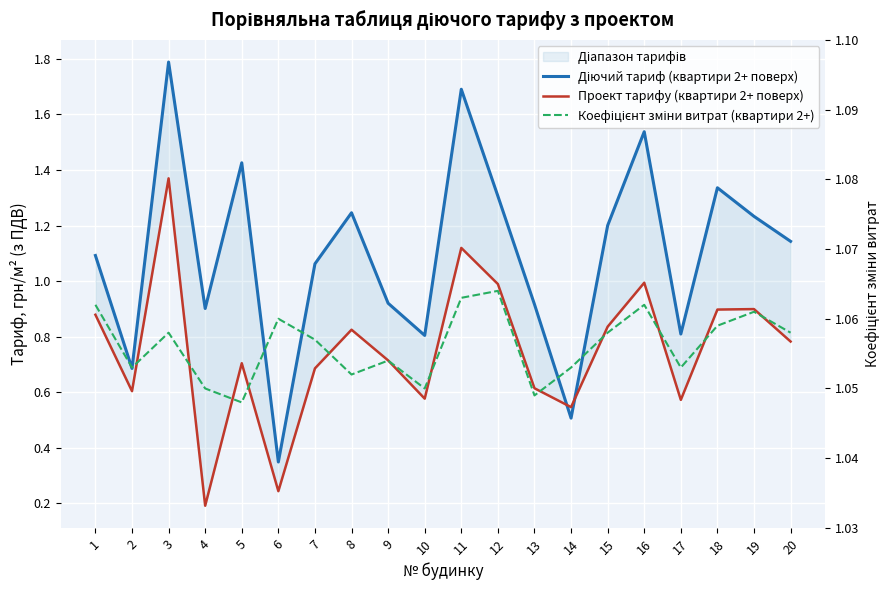

How many interior local peaks does the Проект тарифу (квартири 2+ поверх) series have?

6